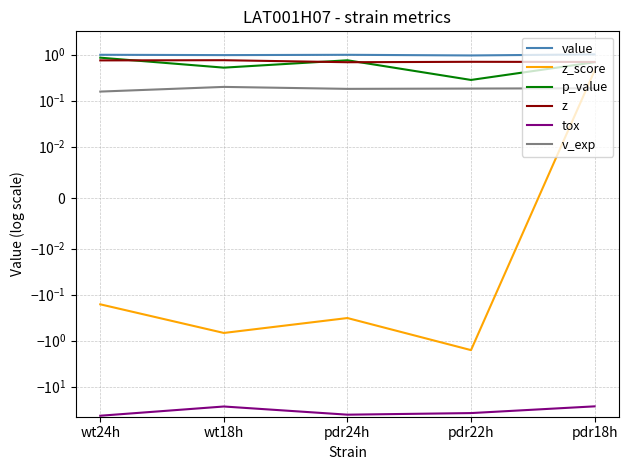

Which has a higher value, pdr18h or pdr22h?

pdr18h